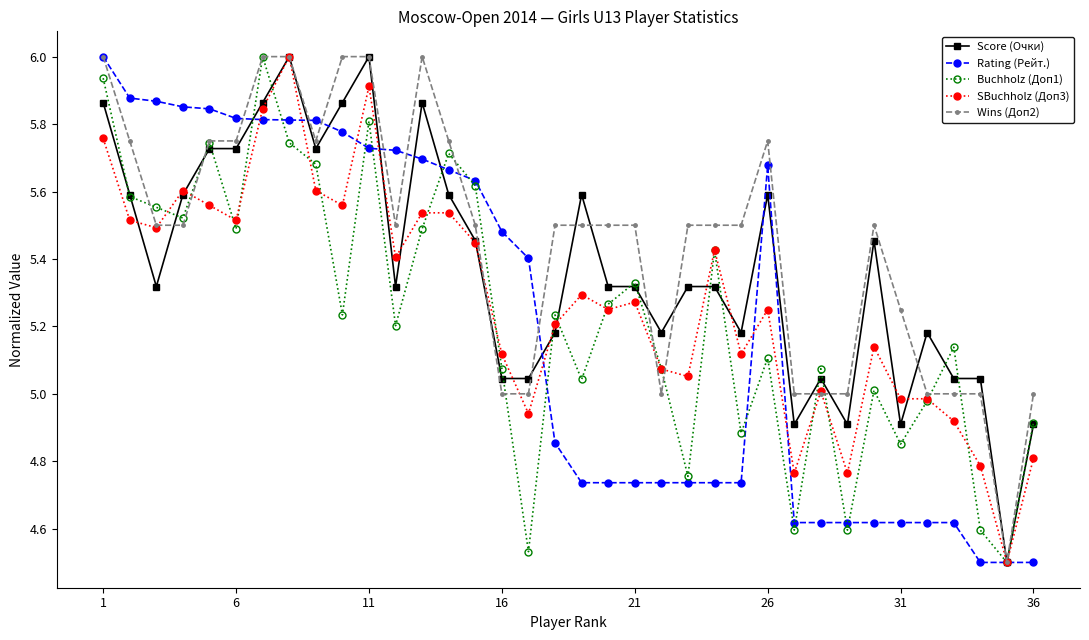

True or false: Wins (Доп2) has more than 0 points higher than both neighbors.

True